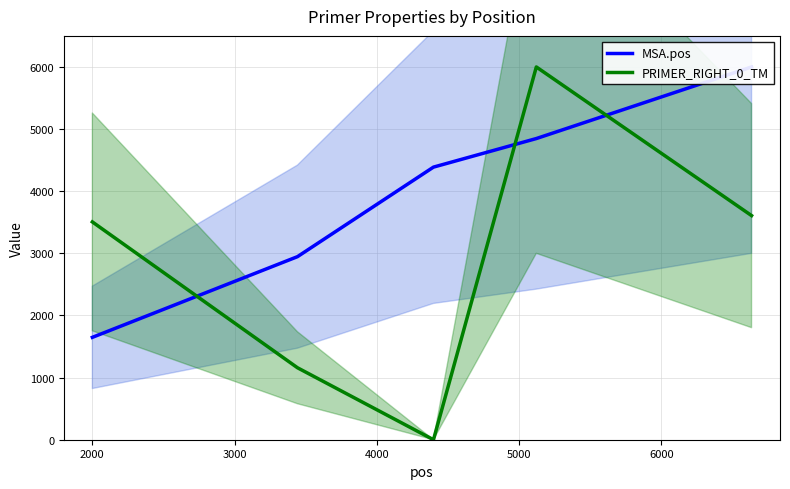

Which has a higher value, 2000 or 1000?

2000